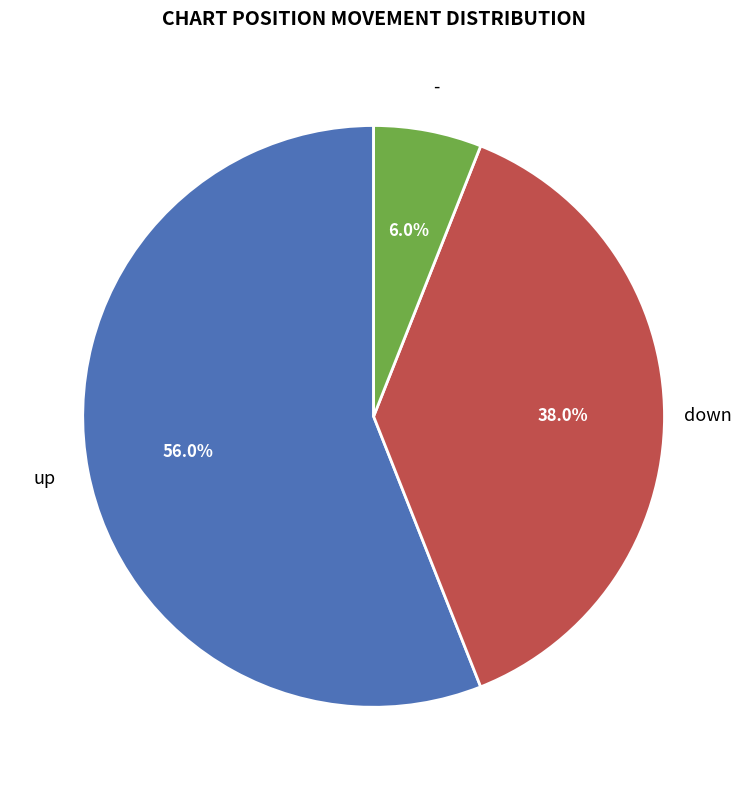

Does any single category account for the majority?

Yes